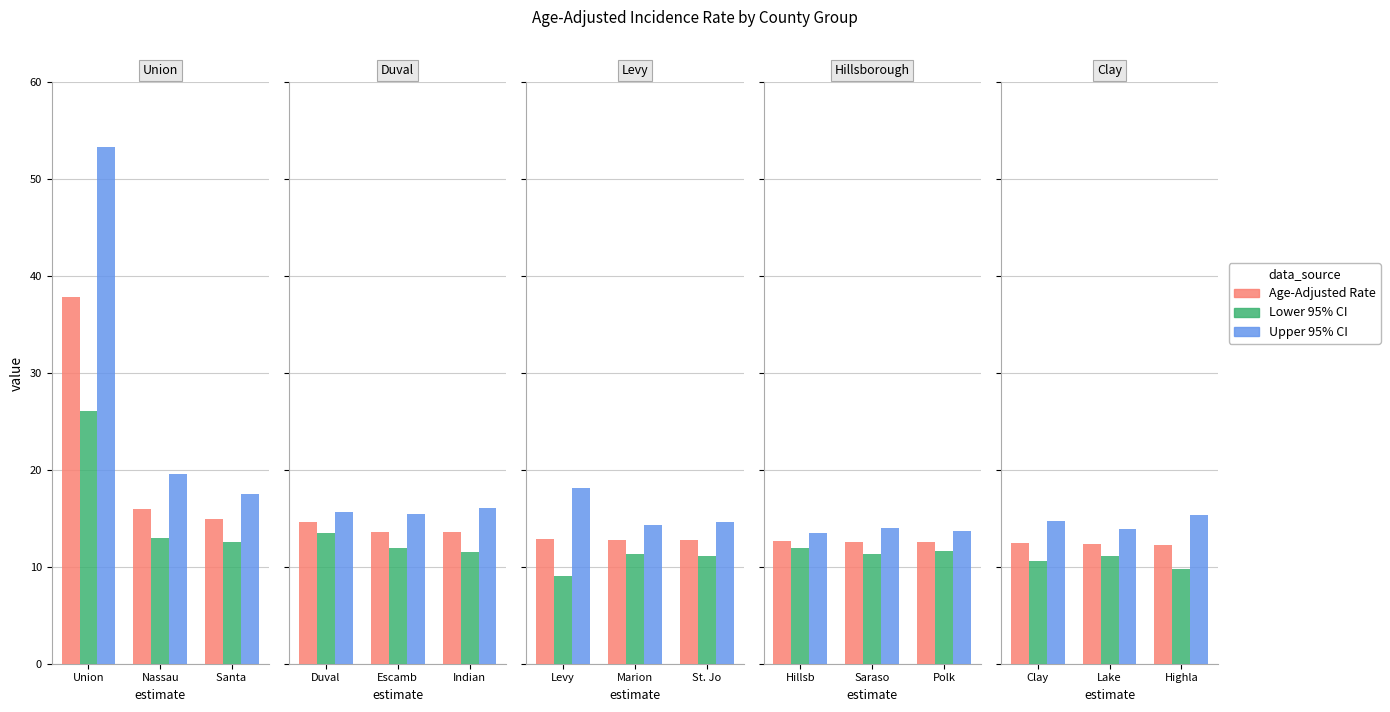

Is it true that Age-Adjusted Rate equals 21.1 at Highla?

False